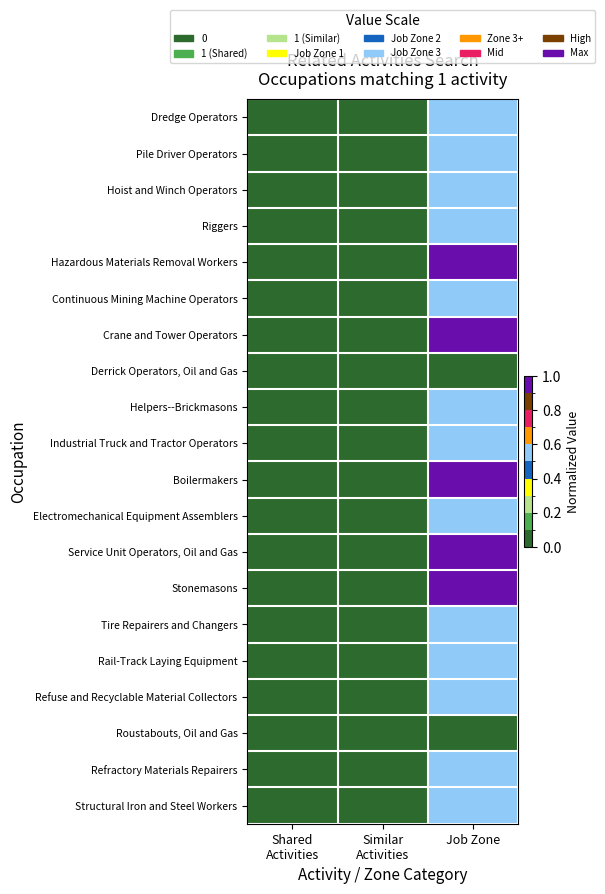

Reading left to right, extract all data points from this chart.

Dredge Operators: Shared
Activities=0.0	Similar
Activities=0.0	Job Zone=0.5
Pile Driver Operators: Shared
Activities=0.0	Similar
Activities=0.0	Job Zone=0.5
Hoist and Winch Operators: Shared
Activities=0.0	Similar
Activities=0.0	Job Zone=0.5
Riggers: Shared
Activities=0.0	Similar
Activities=0.0	Job Zone=0.5
Hazardous Materials Removal Workers: Shared
Activities=0.0	Similar
Activities=0.0	Job Zone=1.0
Continuous Mining Machine Operators: Shared
Activities=0.0	Similar
Activities=0.0	Job Zone=0.5
Crane and Tower Operators: Shared
Activities=0.0	Similar
Activities=0.0	Job Zone=1.0
Derrick Operators, Oil and Gas: Shared
Activities=0.0	Similar
Activities=0.0	Job Zone=0.0
Helpers--Brickmasons: Shared
Activities=0.0	Similar
Activities=0.0	Job Zone=0.5
Industrial Truck and Tractor Operators: Shared
Activities=0.0	Similar
Activities=0.0	Job Zone=0.5
Boilermakers: Shared
Activities=0.0	Similar
Activities=0.0	Job Zone=1.0
Electromechanical Equipment Assemblers: Shared
Activities=0.0	Similar
Activities=0.0	Job Zone=0.5
Service Unit Operators, Oil and Gas: Shared
Activities=0.0	Similar
Activities=0.0	Job Zone=1.0
Stonemasons: Shared
Activities=0.0	Similar
Activities=0.0	Job Zone=1.0
Tire Repairers and Changers: Shared
Activities=0.0	Similar
Activities=0.0	Job Zone=0.5
Rail-Track Laying Equipment: Shared
Activities=0.0	Similar
Activities=0.0	Job Zone=0.5
Refuse and Recyclable Material Collectors: Shared
Activities=0.0	Similar
Activities=0.0	Job Zone=0.5
Roustabouts, Oil and Gas: Shared
Activities=0.0	Similar
Activities=0.0	Job Zone=0.0
Refractory Materials Repairers: Shared
Activities=0.0	Similar
Activities=0.0	Job Zone=0.5
Structural Iron and Steel Workers: Shared
Activities=0.0	Similar
Activities=0.0	Job Zone=0.5